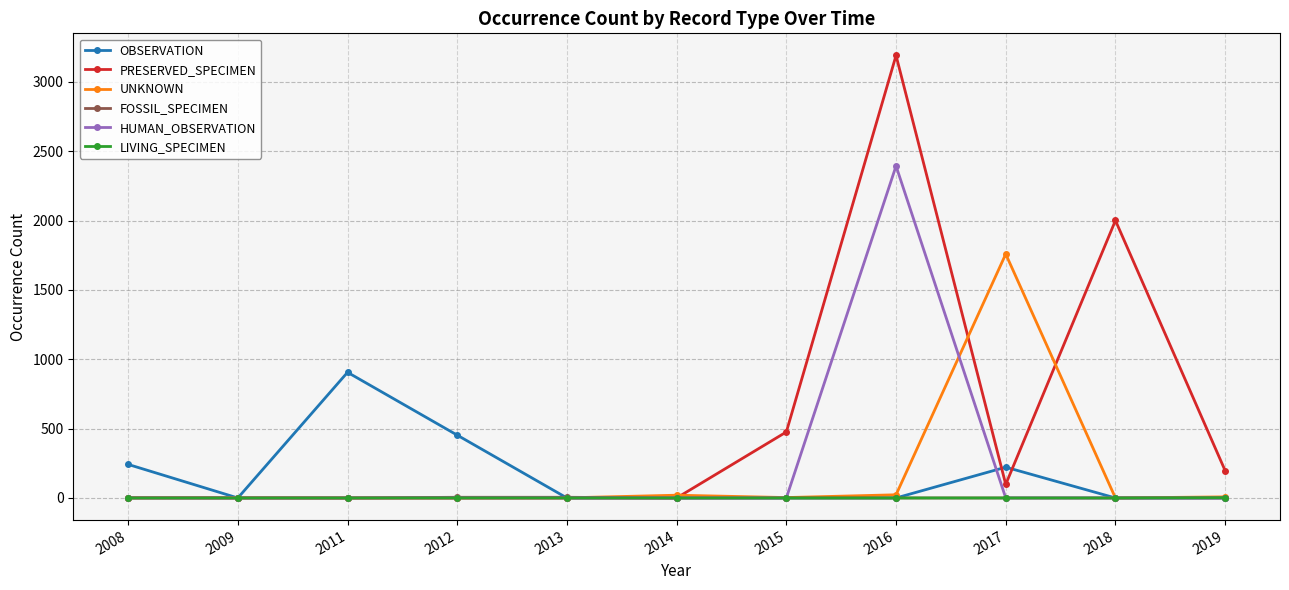

What is the greatest value displayed?

3191